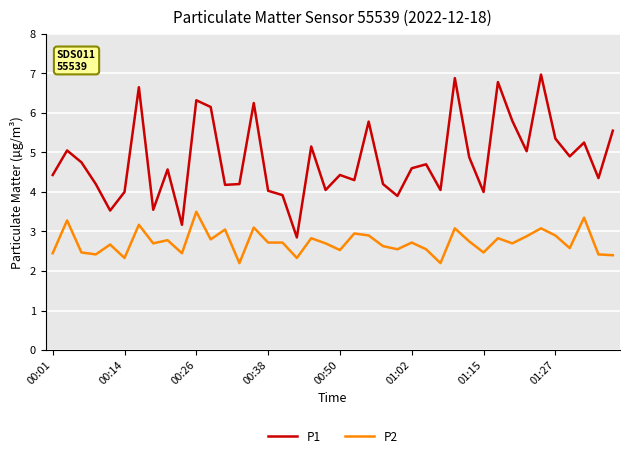

Rank the series by their average value, from lowest to highest.

P2, P1